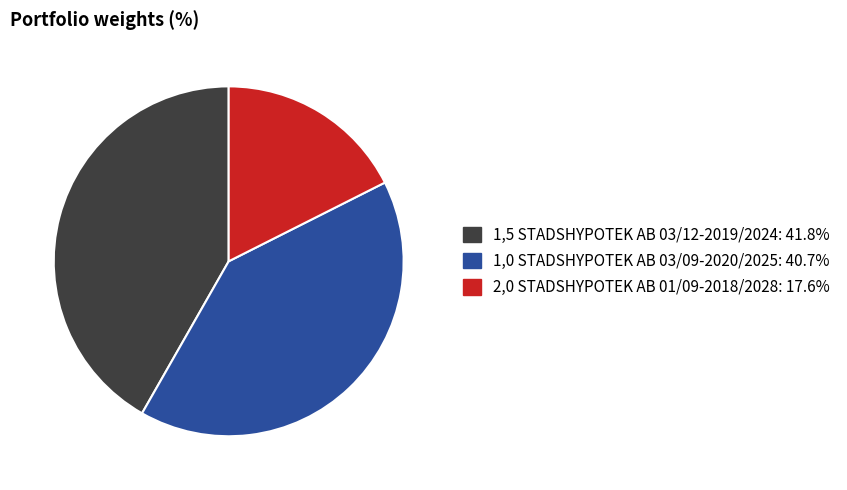

Between 1,0 STADSHYPOTEK AB 03/09-2020/2025 and 2,0 STADSHYPOTEK AB 01/09-2018/2028, which is larger?

1,0 STADSHYPOTEK AB 03/09-2020/2025